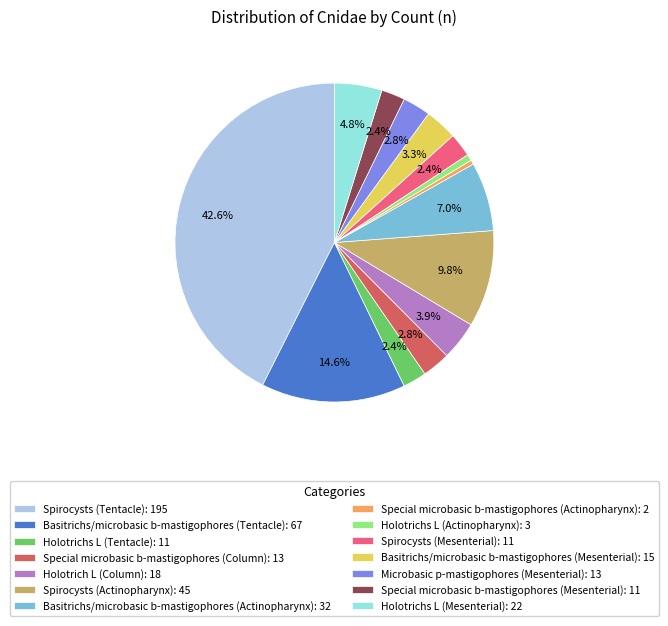

Which has a higher value, Basitrichs/microbasic b-mastigophores (Tentacle) or Special microbasic b-mastigophores (Mesenterial)?

Basitrichs/microbasic b-mastigophores (Tentacle)